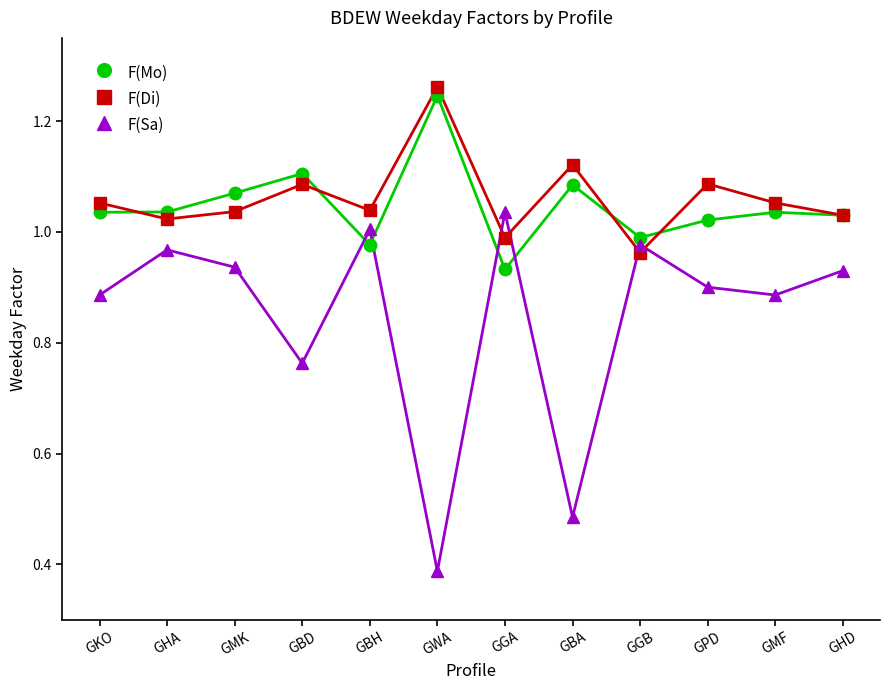

What is the difference between the maximum and second lowest values in the F(Sa) series?

0.6